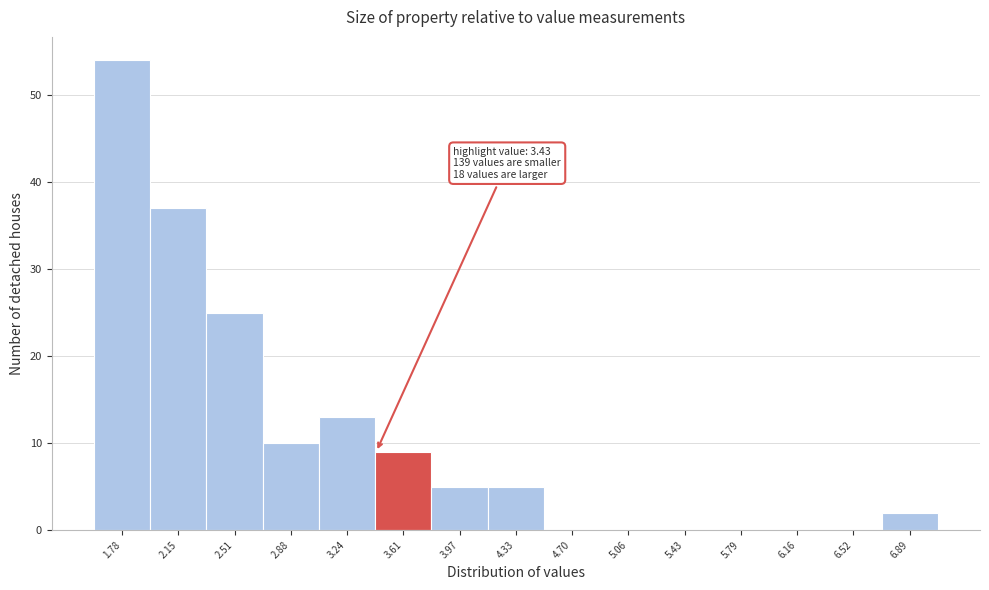

Which range on the x-axis has the tallest bar?

1.60 to 1.95